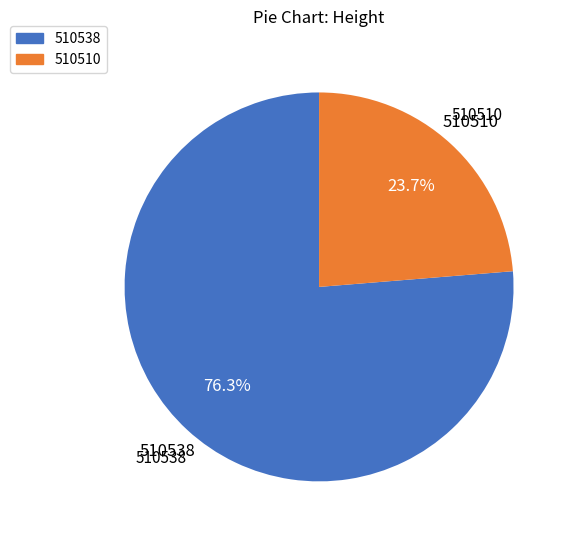

Which slice is the smallest?

510510